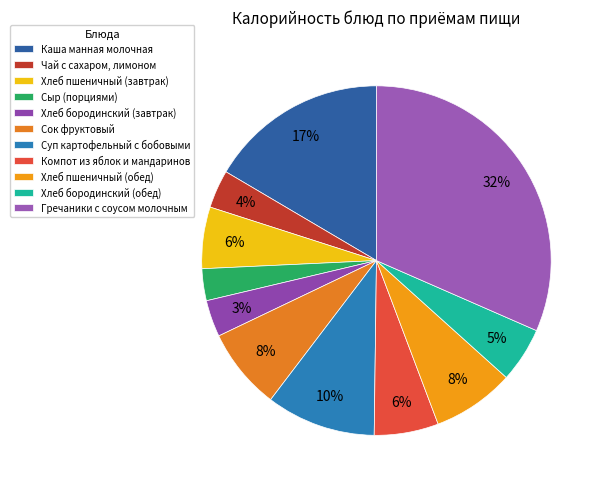

What is the ratio of the value at Сок фруктовый to the value at Хлеб пшеничный (обед)?

1.0